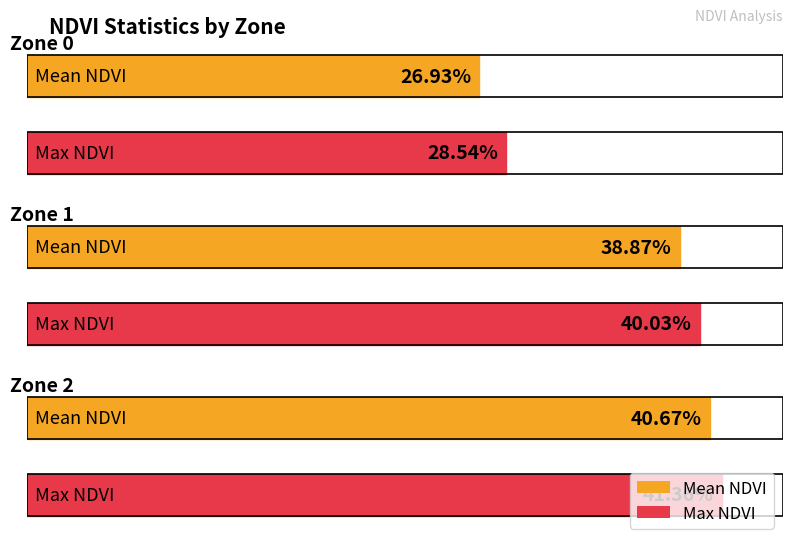

What is the approximate value of Mean NDVI at Zone 2?

0.4